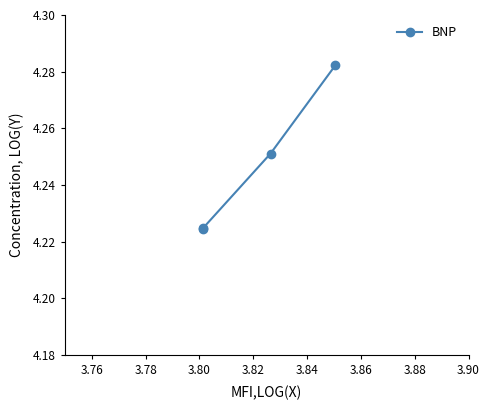

Count the values in the range 4 to 5.

4